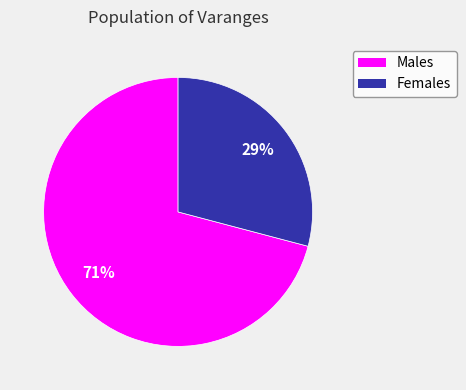

To the nearest percent, what is the difference between the largest and smallest slice percentages?

42%